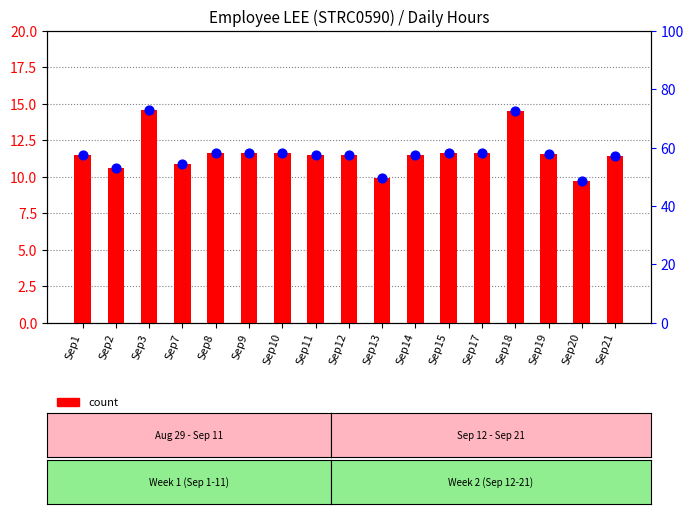

Is the value of count at Sep20 greater than the value of percentile rank within the sample at Sep1?

No